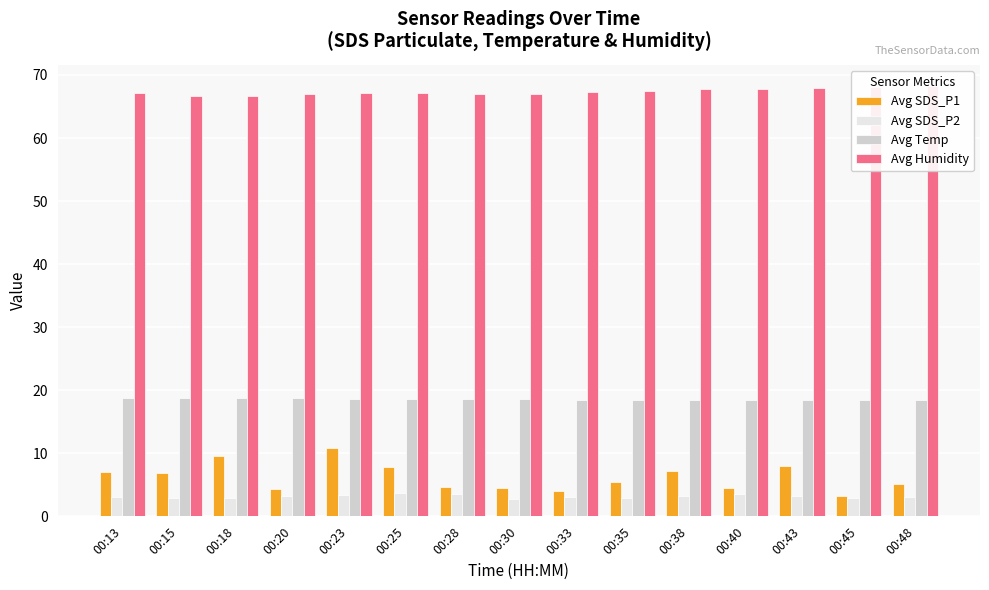

At which category is the sum across all series the highest?

00:23